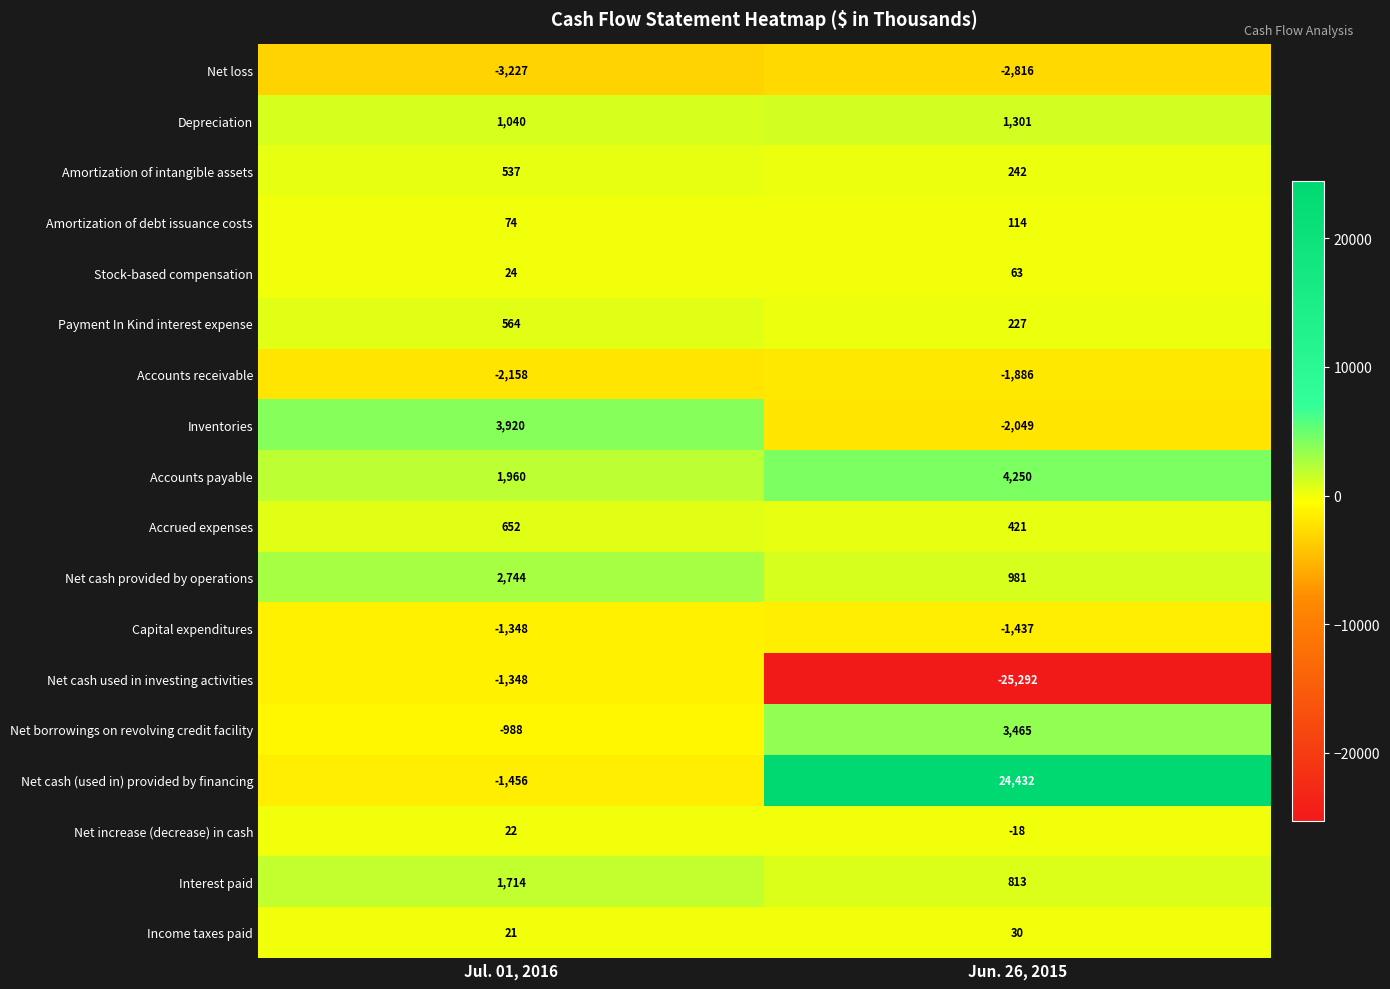

What is the difference between the highest and lowest values at Jul. 01, 2016?

7147